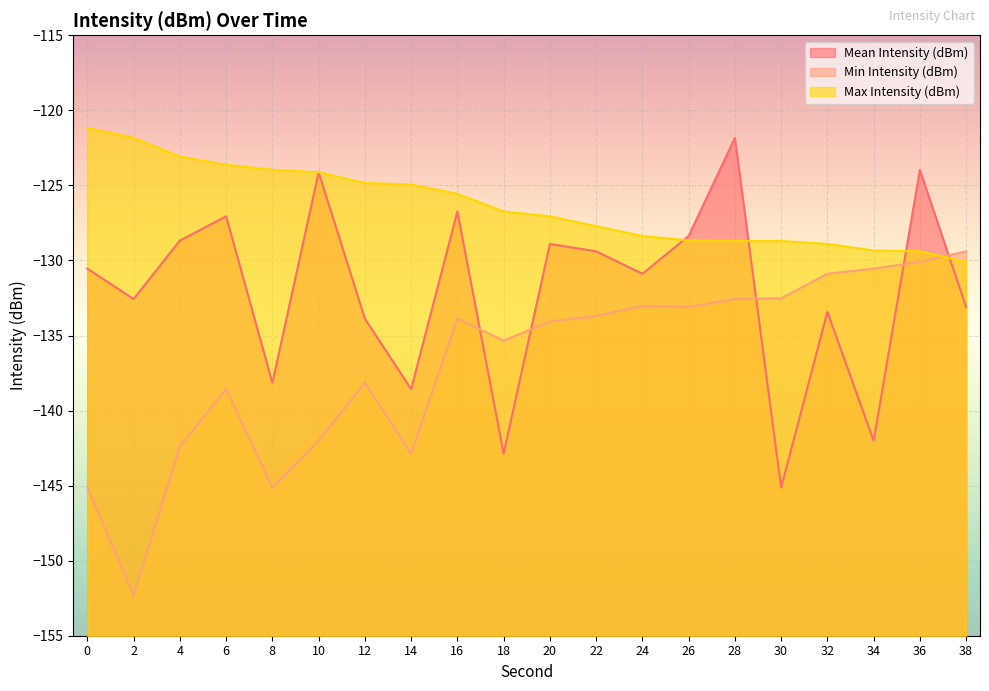

How many data points in Max Intensity (dBm) are less than -126?

11